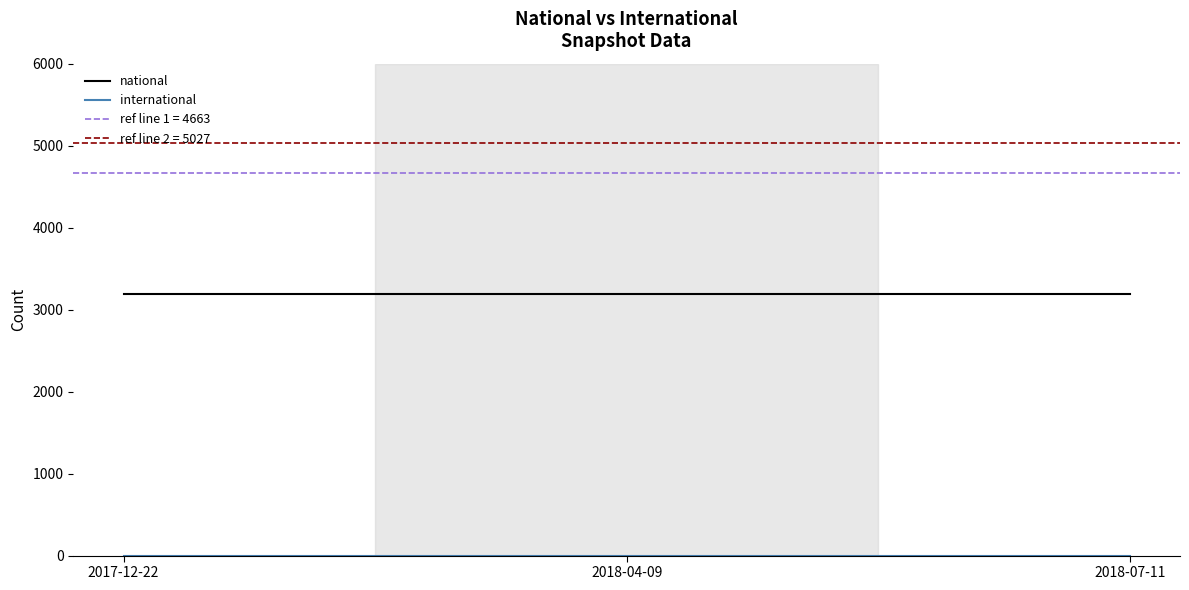

Between 2018-04-09 and 2018-07-11, which is larger?

2018-04-09